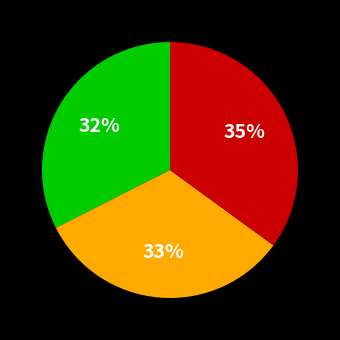

To the nearest percent, what is the difference between the largest and smallest slice percentages?

3%